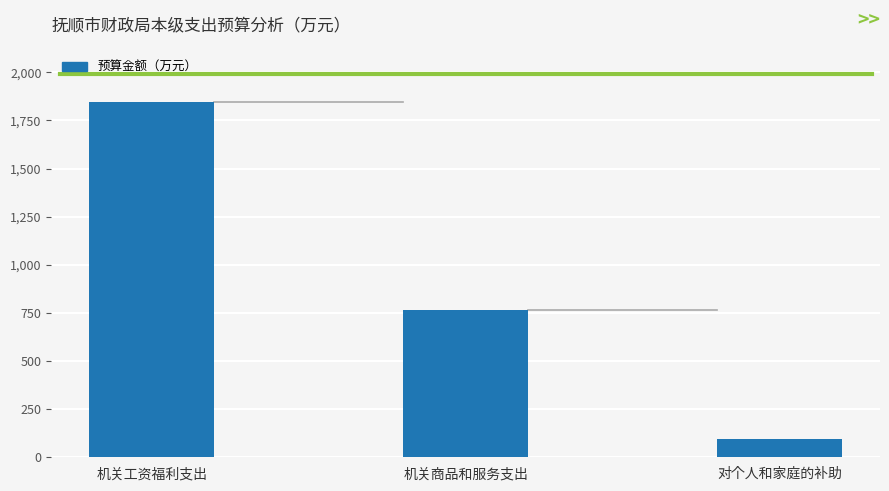

At which category does the chart reach its minimum across all series?

对个人和家庭的补助